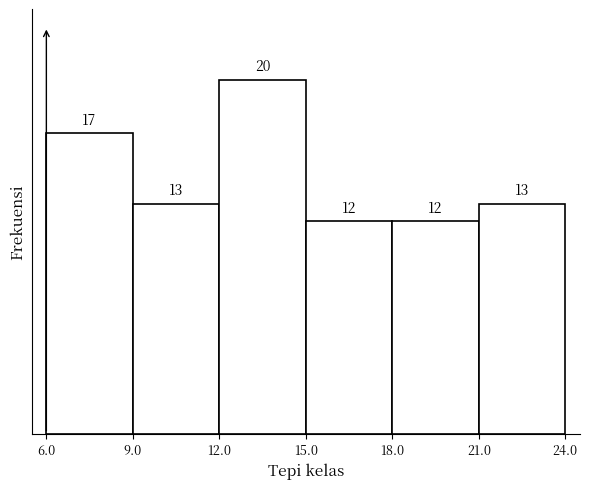

Which range on the x-axis has the tallest bar?

12.0 to 15.0